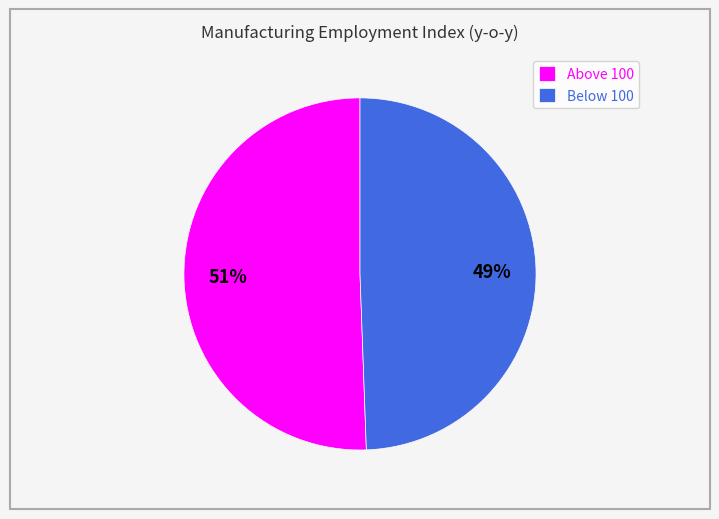

True or false: Above 100 accounts for 36% of the total.

False